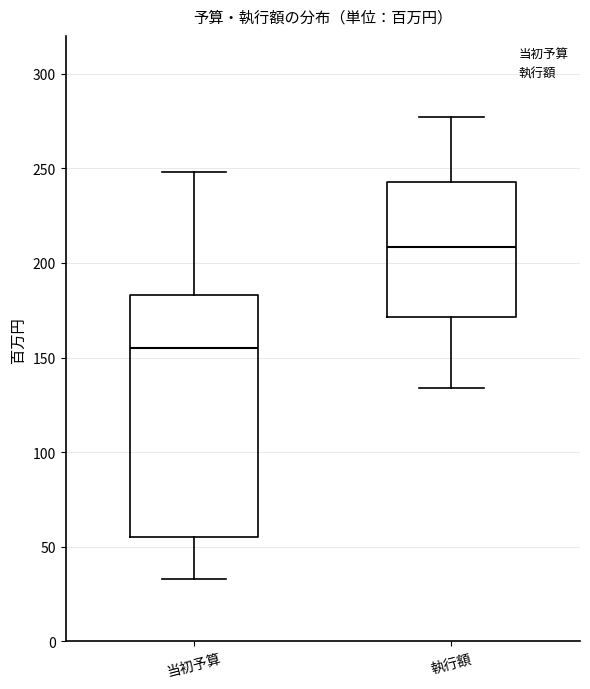

Comparing the boxes themselves (not the whiskers), which one is the tallest?

当初予算